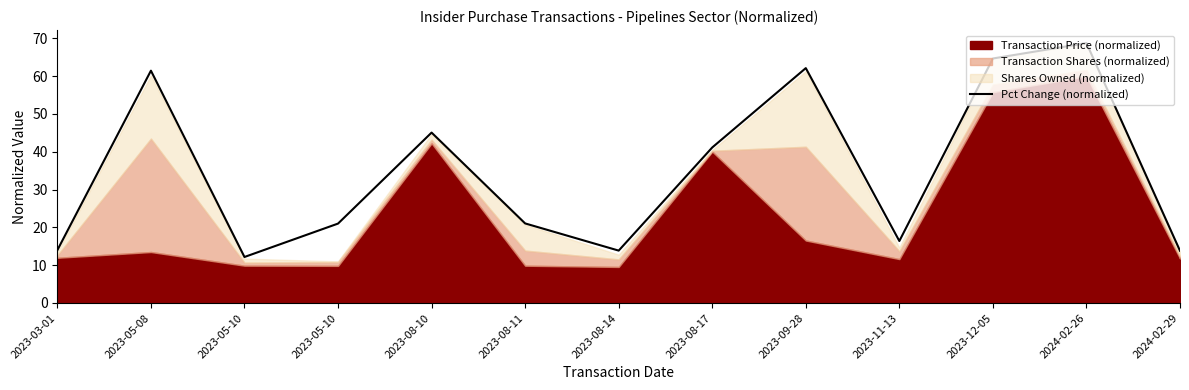

At which category does the chart reach its minimum across all series?

2023-05-10